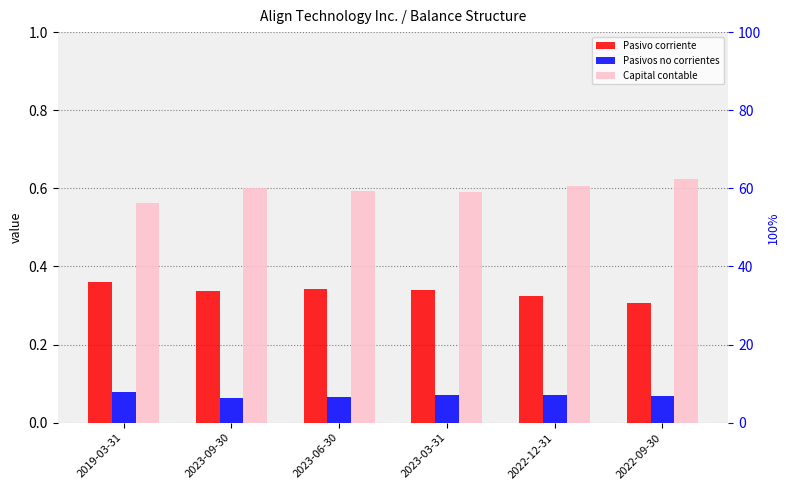

What position from the right is 2022-09-30?

1